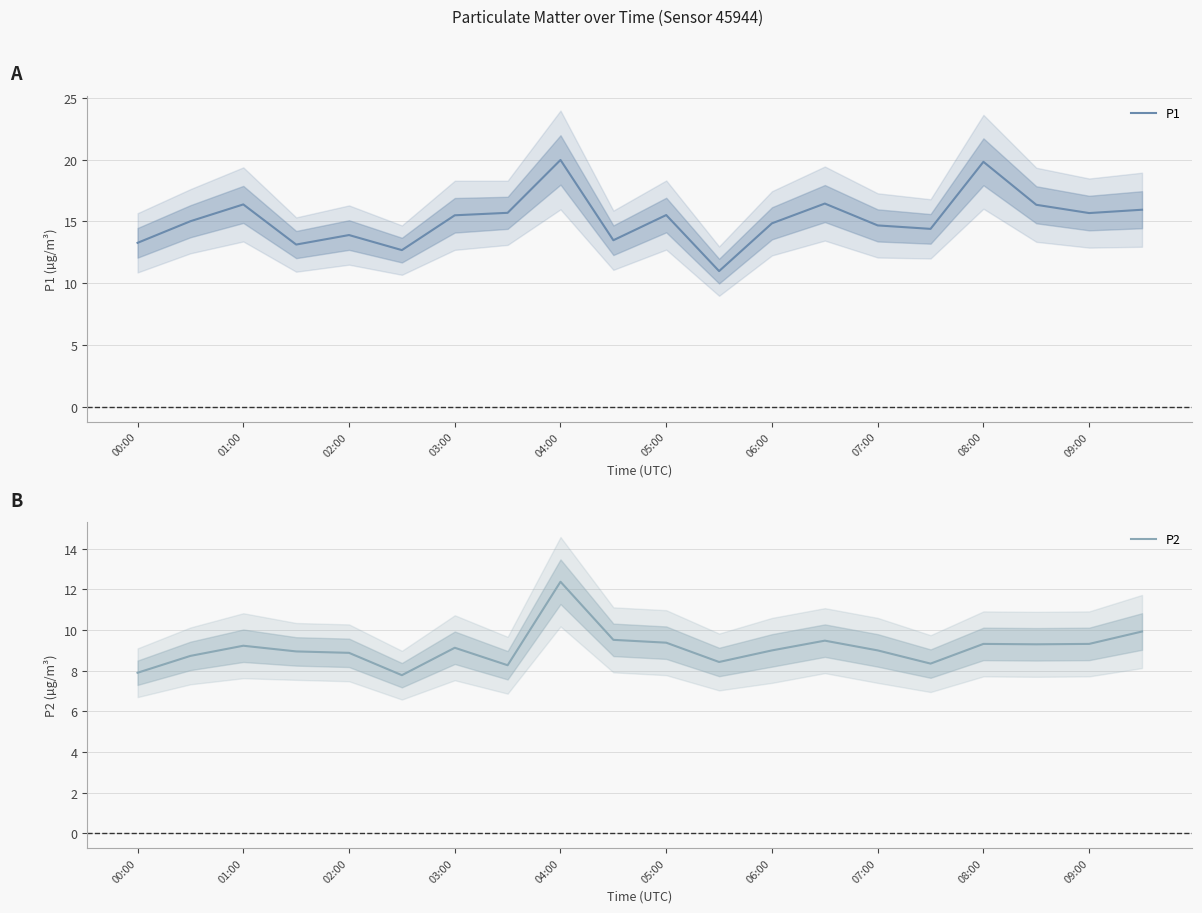

What is the lowest value of the P1 series?

11.0